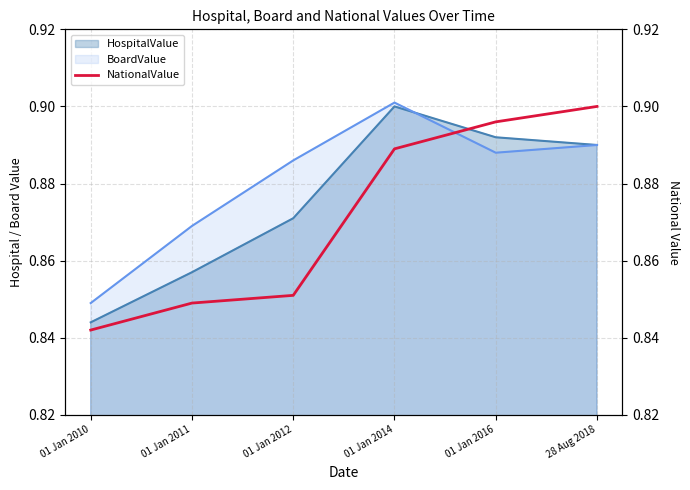

At which label is the value closest to 0?

01 Jan 2010